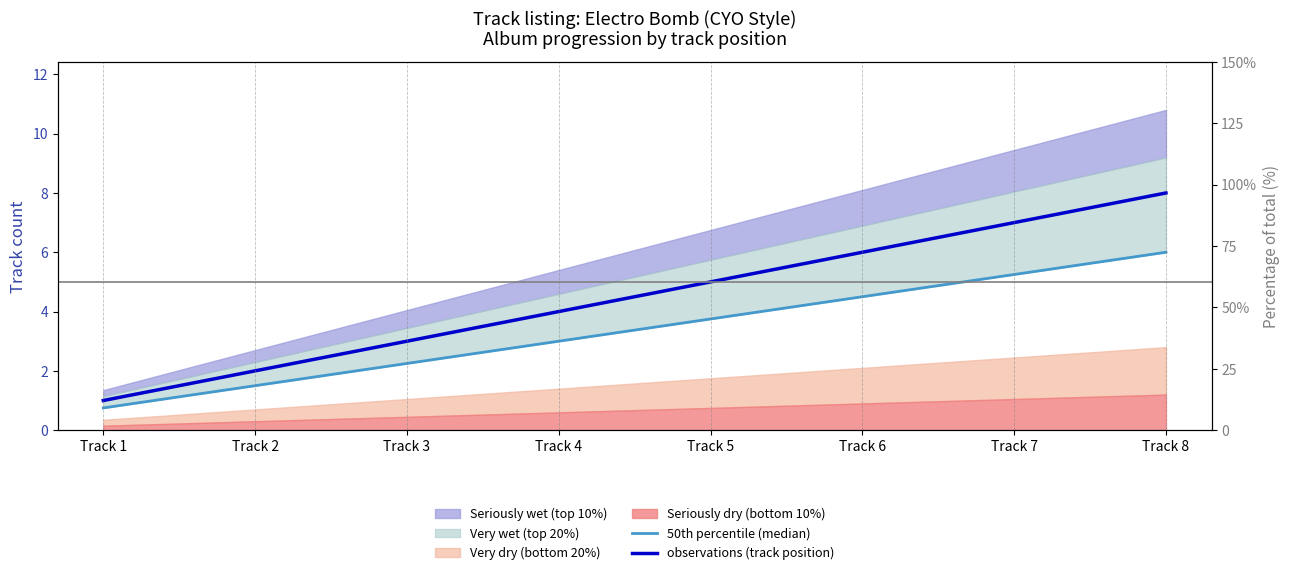

Reading right to left, transcribe all the data shown in this chart.

50th percentile (median): 6.0	5.2	4.5	3.8	3.0	2.2	1.5	0.8
observations (track position): 8.0	7.0	6.0	5.0	4.0	3.0	2.0	1.0